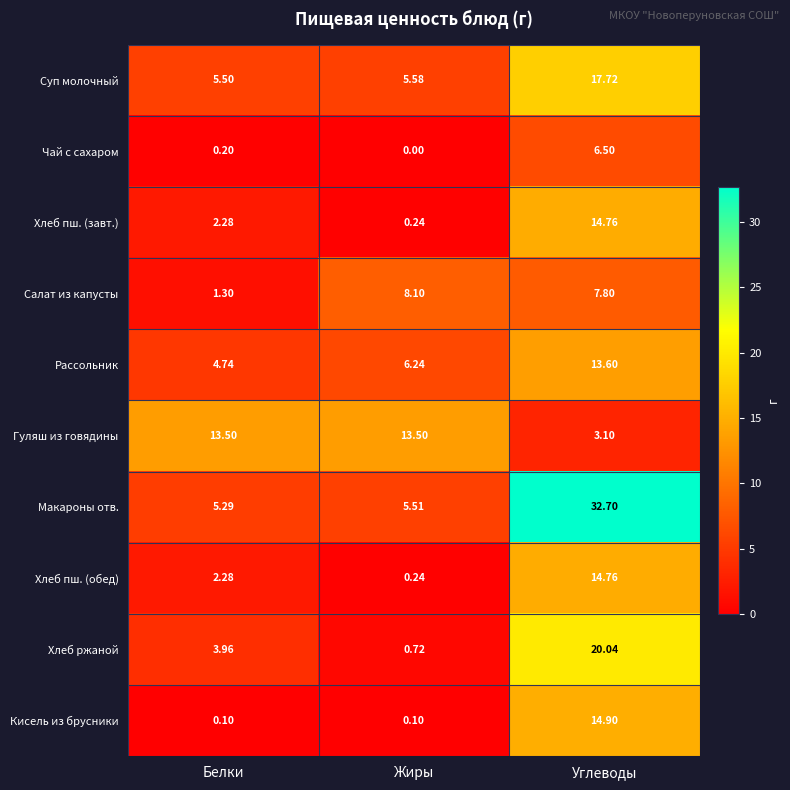

Which series changed the most between Белки and Жиры?

Салат из капусты